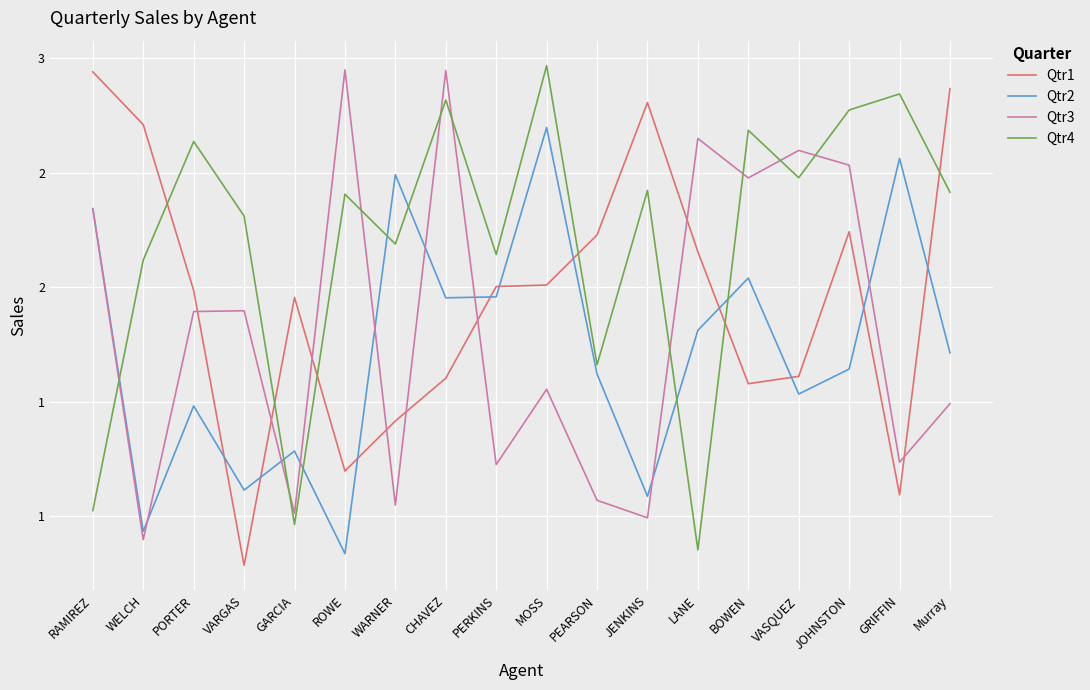

Which series has the widest spread of values?

Qtr1